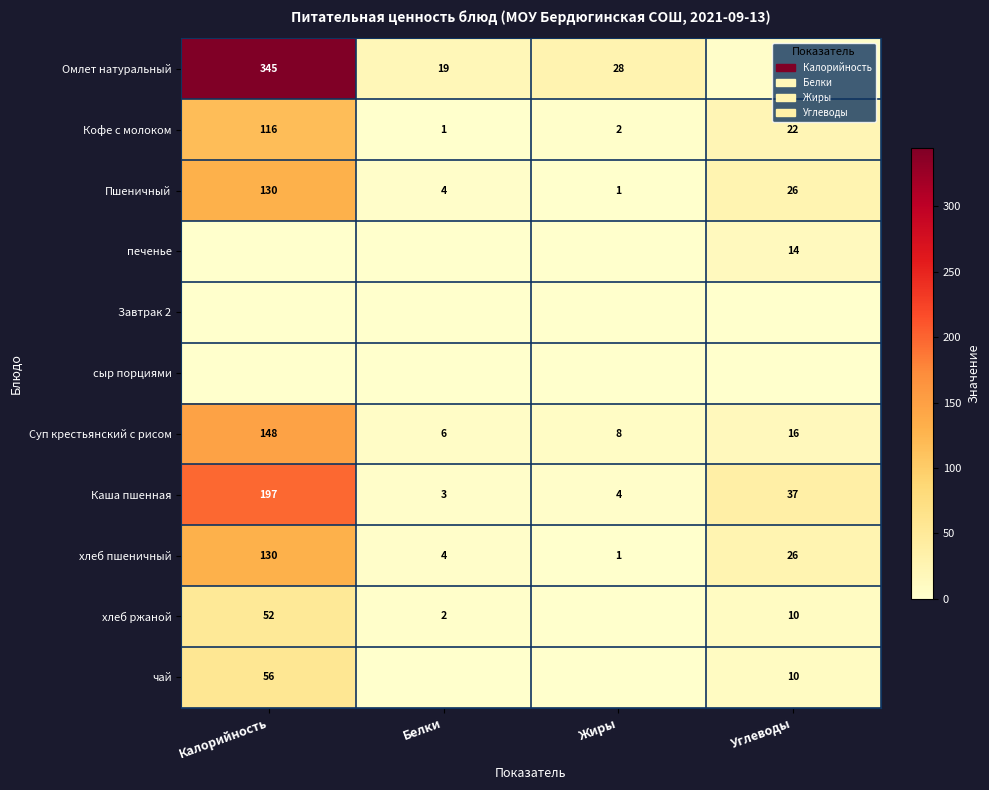

What is the highest value of the Каша пшенная series?

197